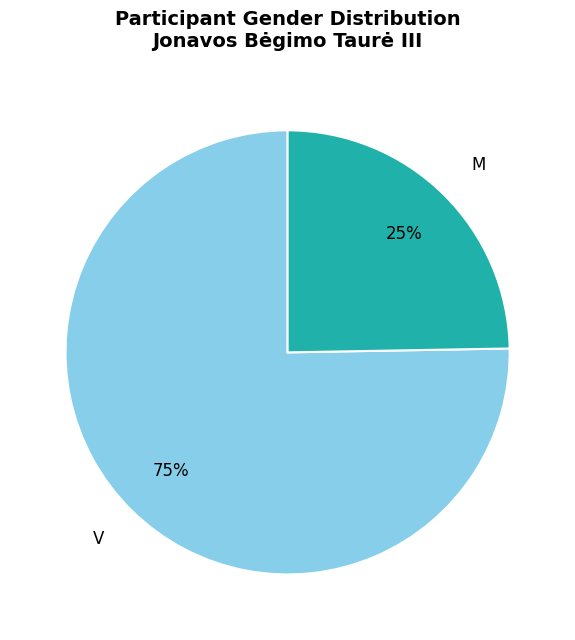

Which category has the smallest portion of the pie?

M